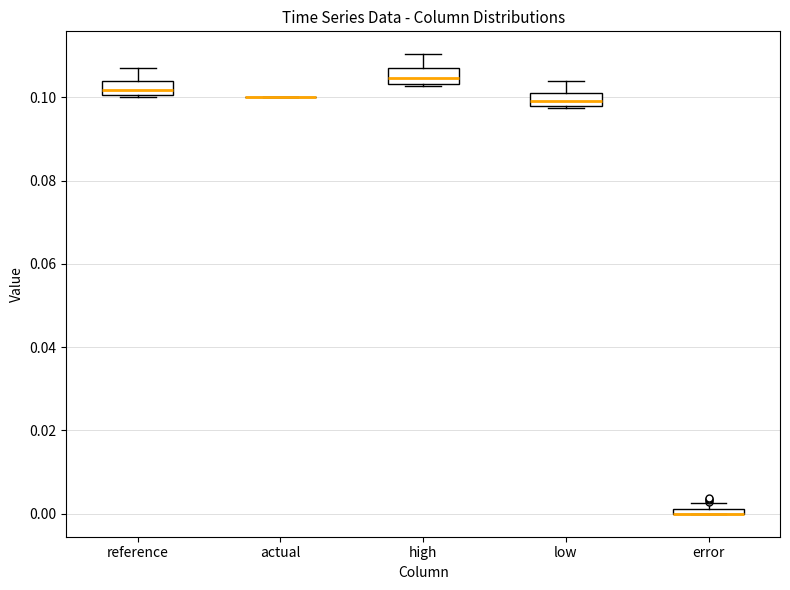

Where does the upper whisker of the box for low end on the y-axis? The values are not printed on the chart, so give them approximately, as read against the axis.

0.104